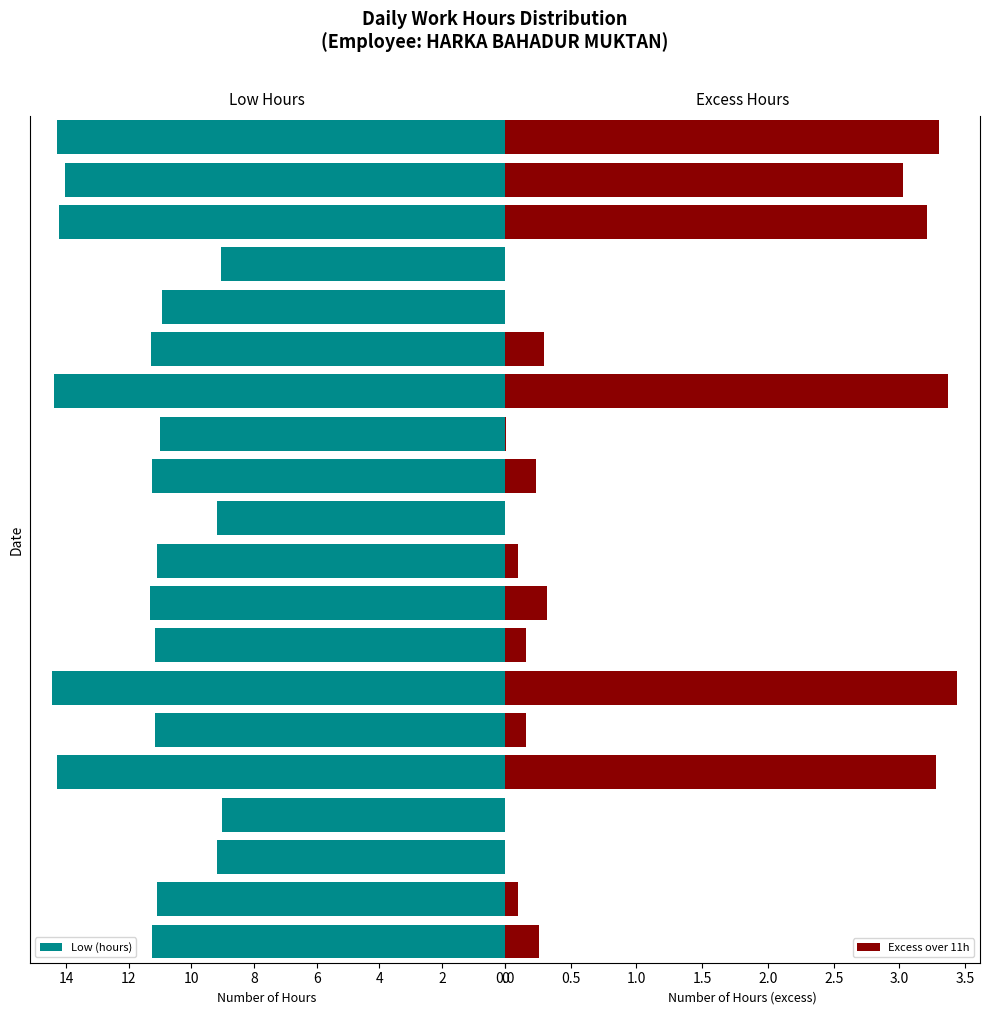

How many groups of bars are there?

20